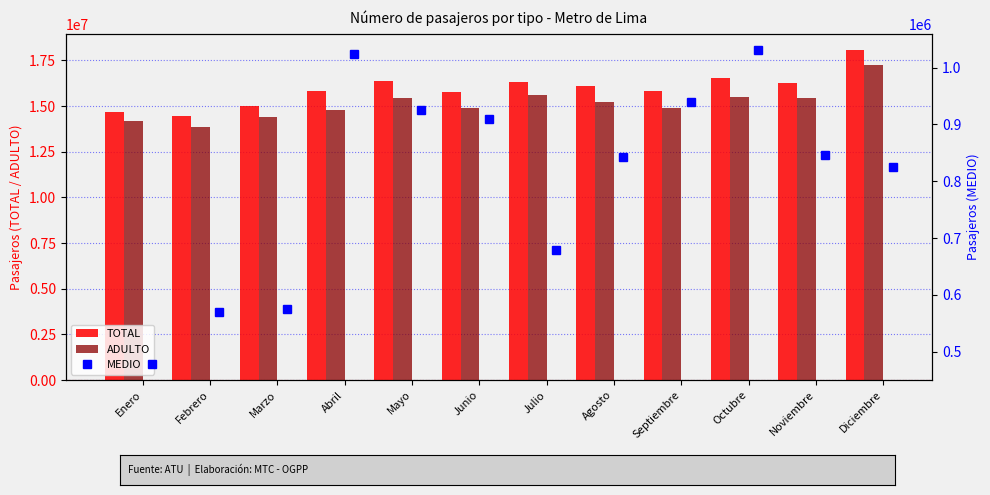

What is the average value of the ADULTO series?

15120521